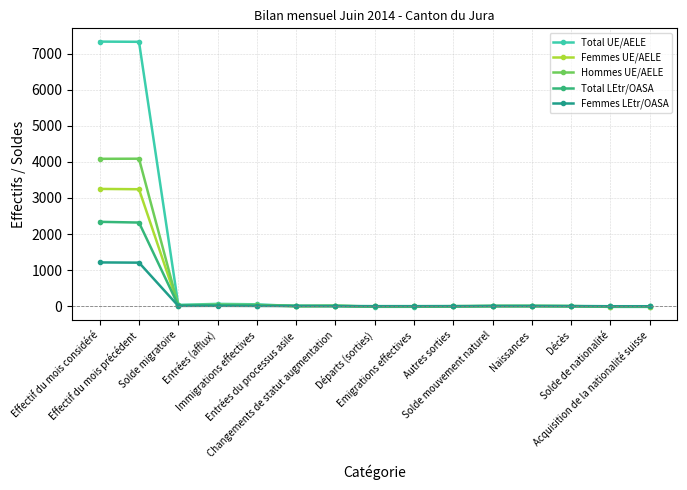

True or false: Femmes LEtr/OASA has more than 2 interior local peaks.

False